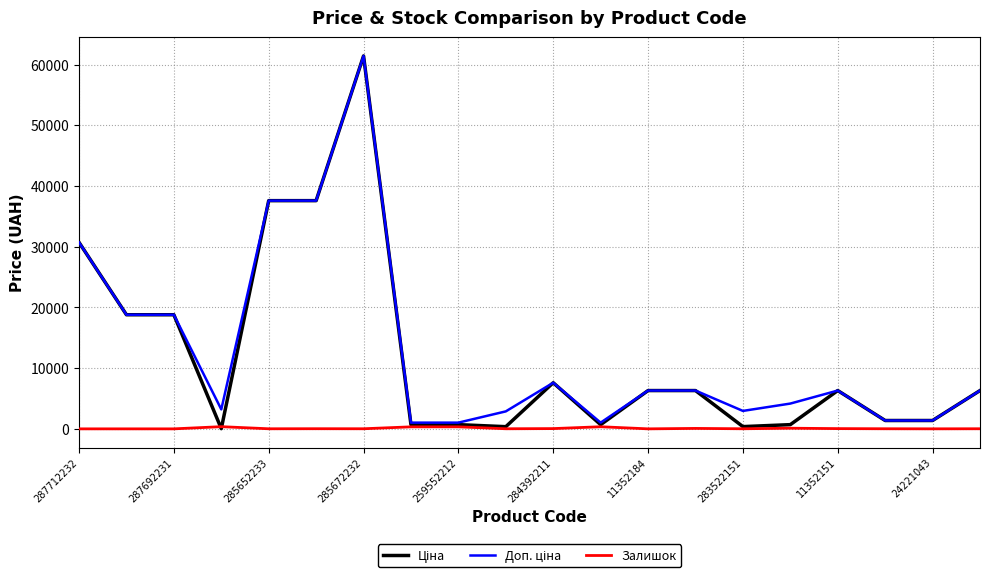

Does the chart display data point markers on the line(s)?

No